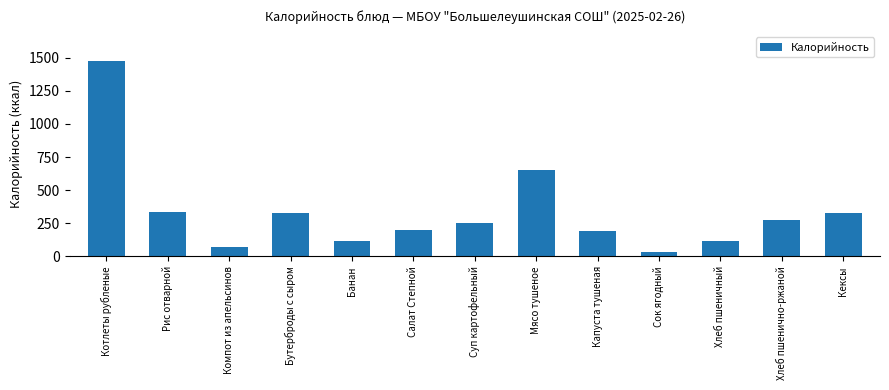

True or false: the data shows 330.4 at Бутерброды с сыром.

True